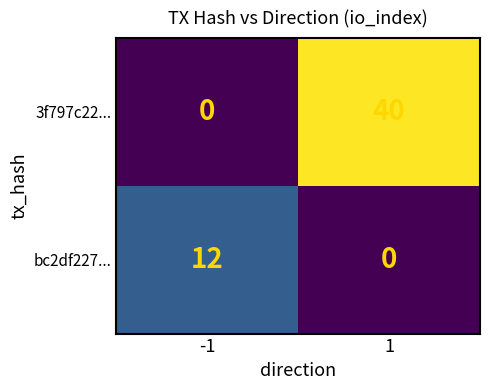

Reading left to right, transcribe all the data shown in this chart.

3f797c22...: -1=0	1=40
bc2df227...: -1=12	1=0